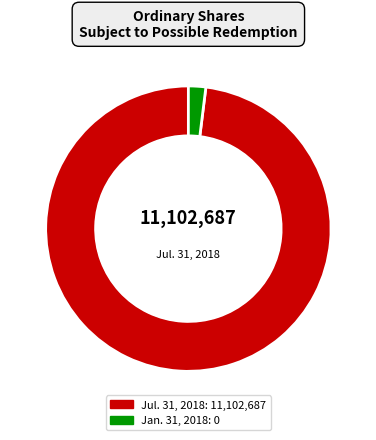

Is there a majority slice in this chart?

Yes